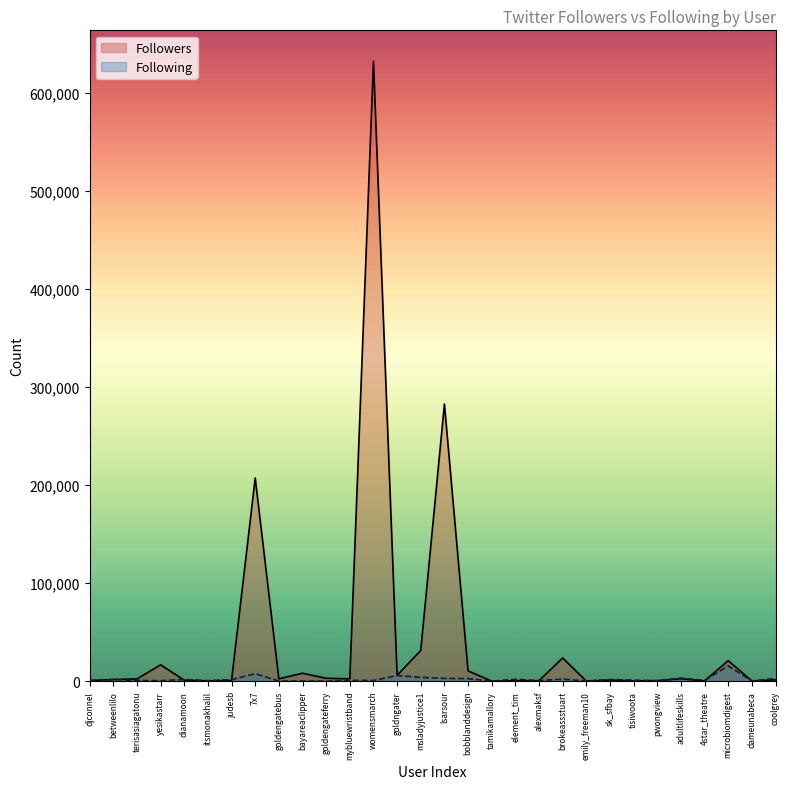

Which series has the largest total across all categories?

Followers